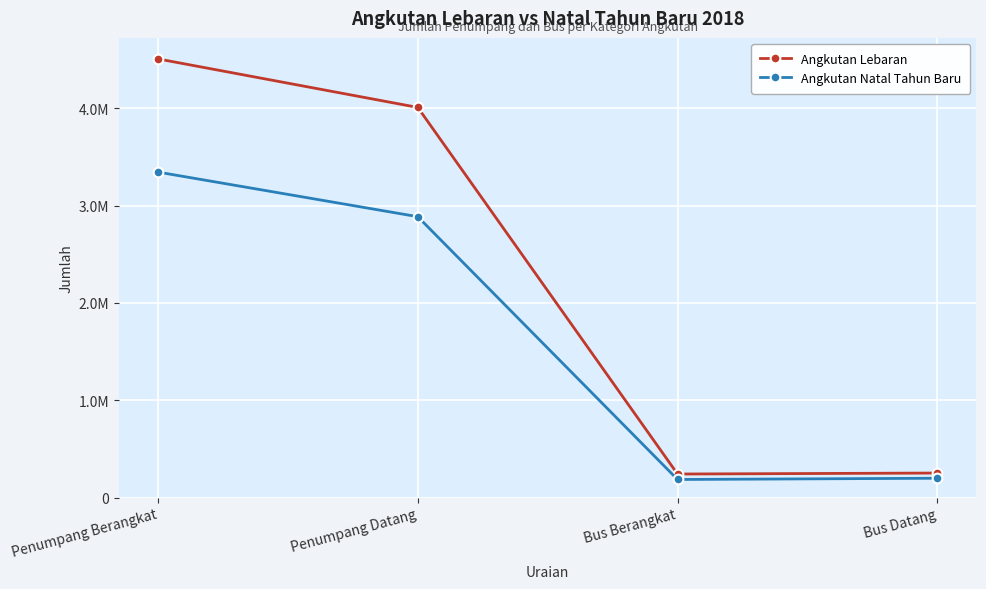

Is this an area chart (filled region under the line)?

No